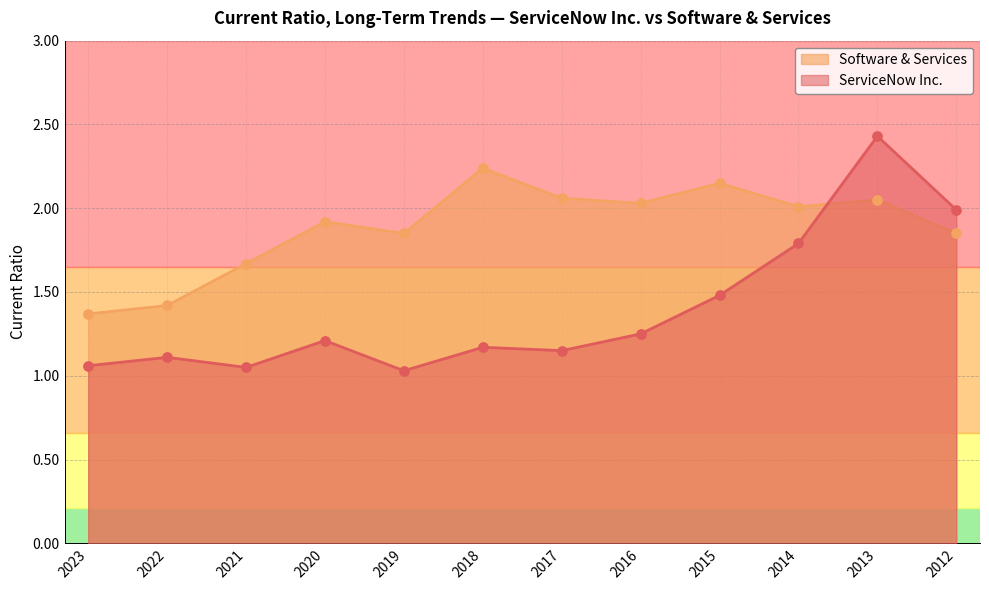

What is the total value across all series at 2020?

3.1